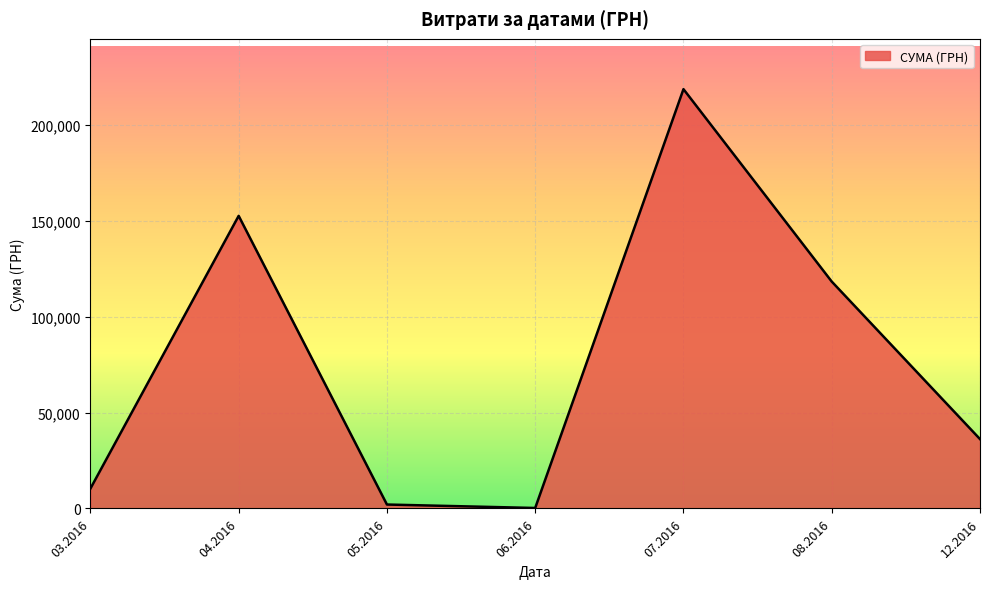

What is the greatest value displayed?

218512.2